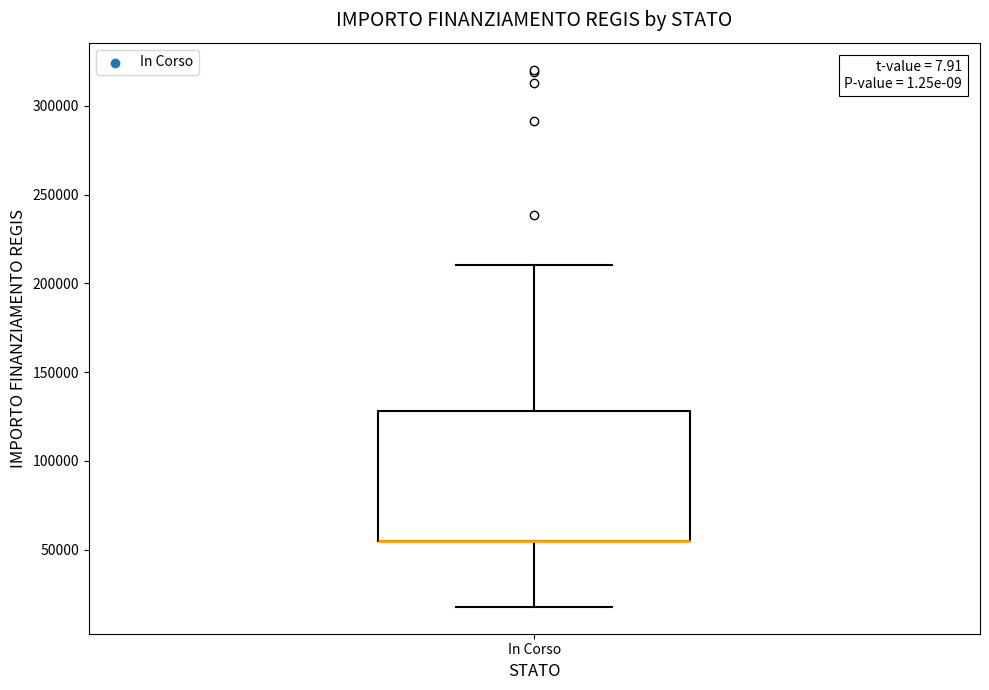

Where does the lower whisker of the box for In Corso end on the y-axis? The values are not printed on the chart, so give them approximately, as read against the axis.

20000